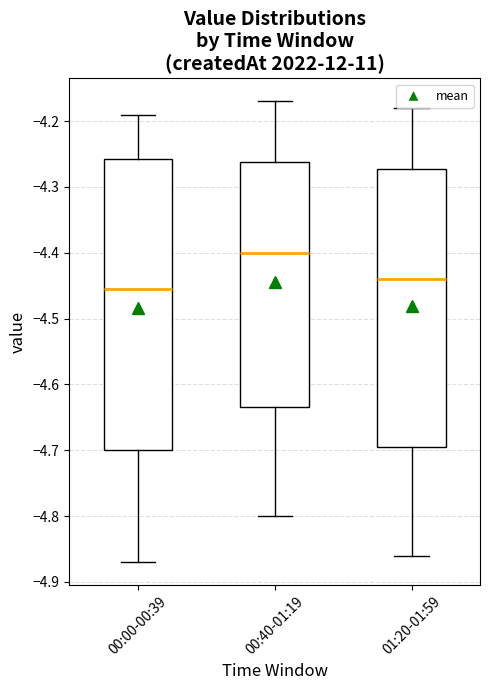

Which box is the tallest, from its lower edge to its upper edge?

00:00-00:39